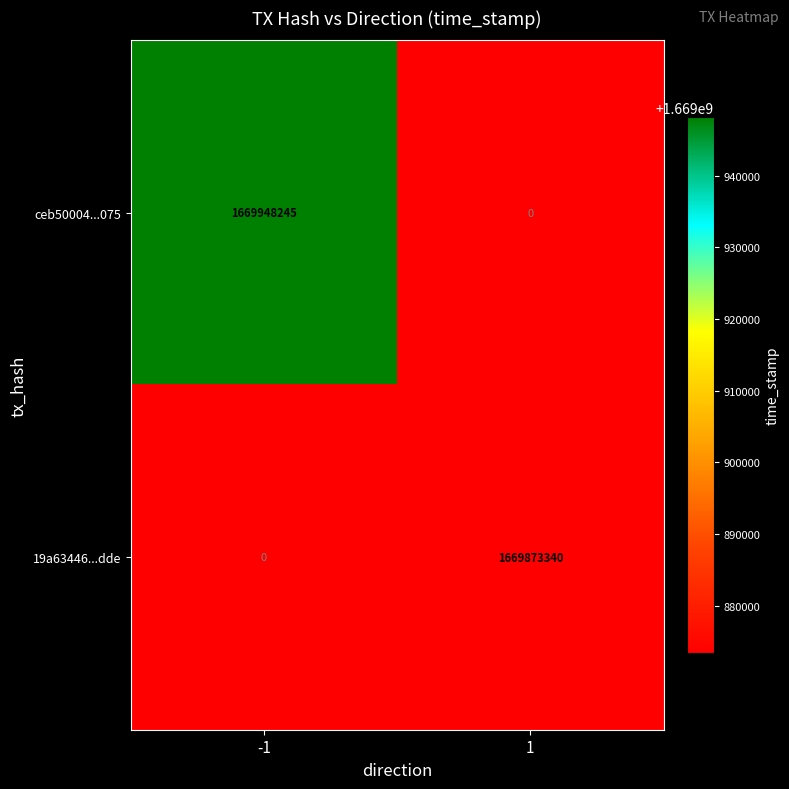

True or false: ceb50004...075 has a value of 759632791 at 1.

False